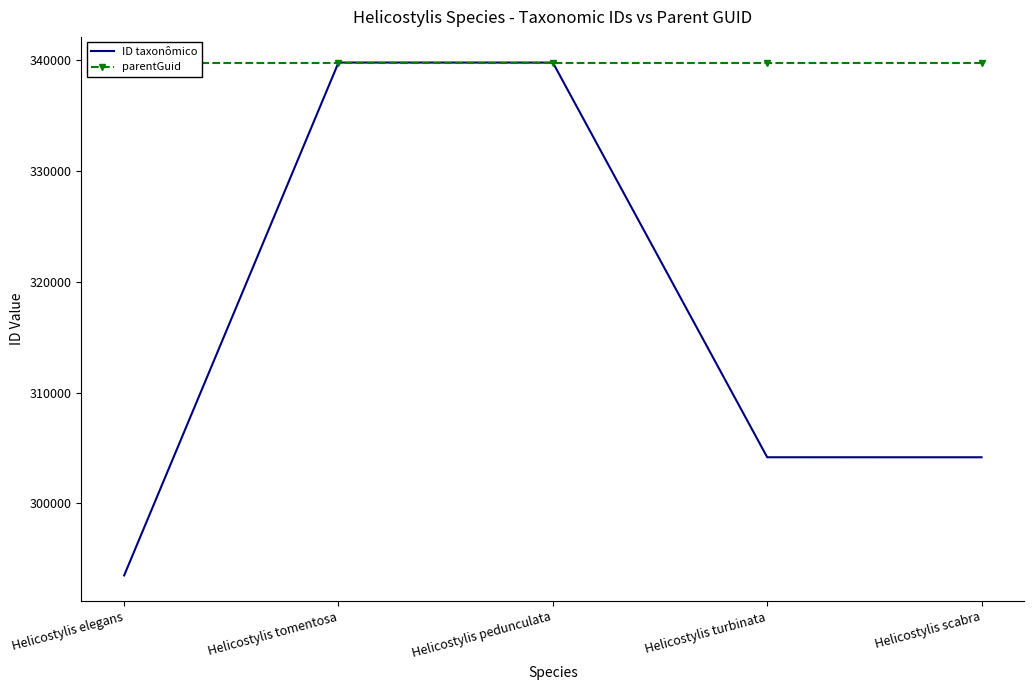

What is the label of the 5th point from the left?

Helicostylis scabra